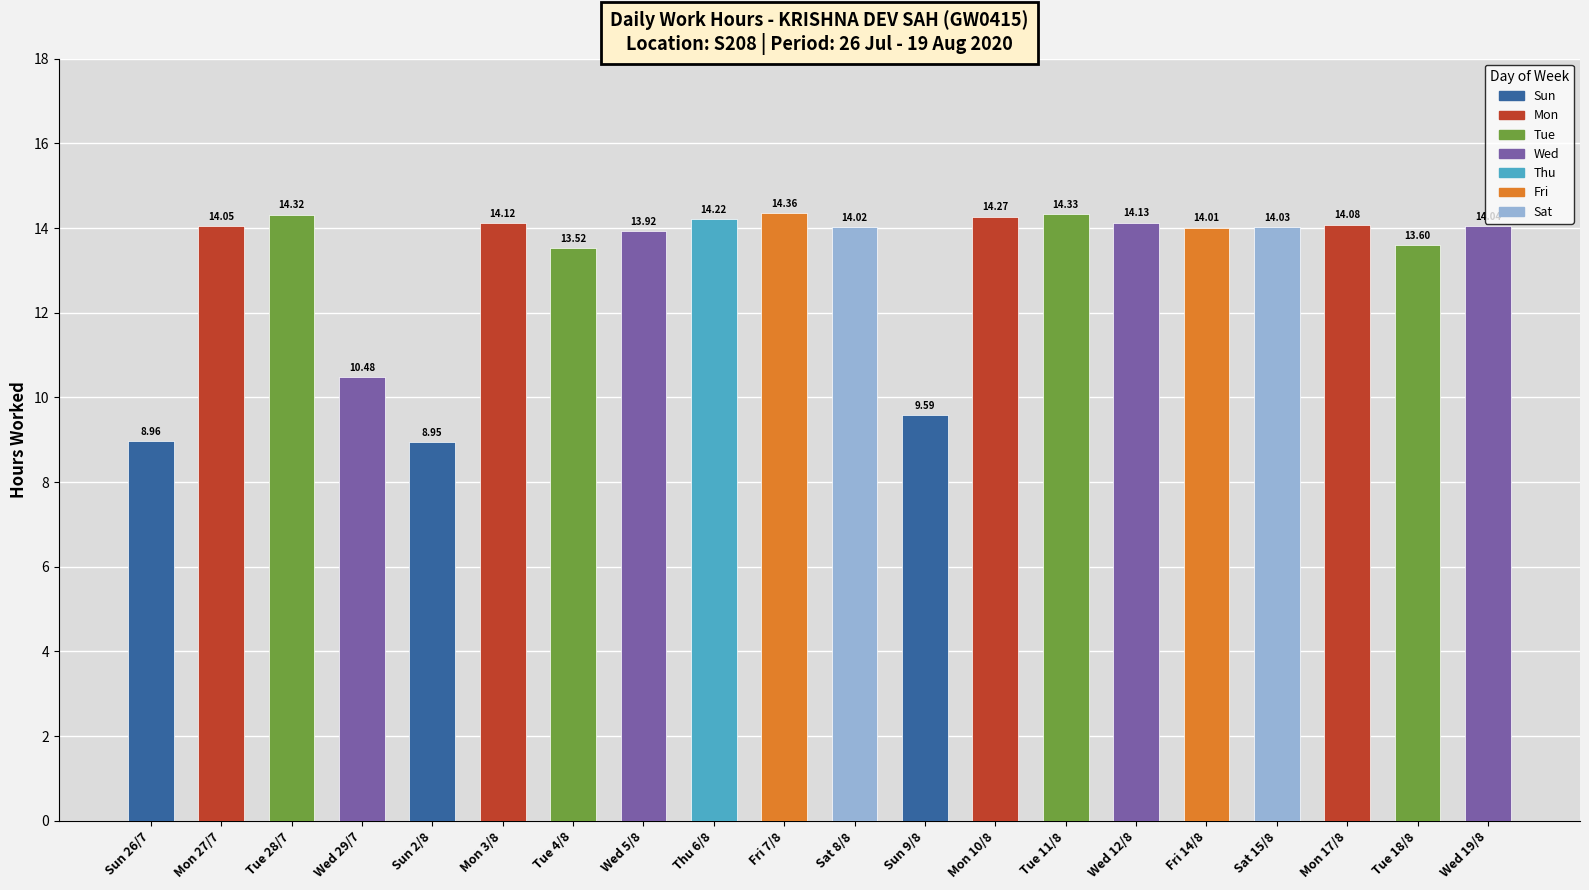

Which category has the highest value across all series?

Fri 7/8